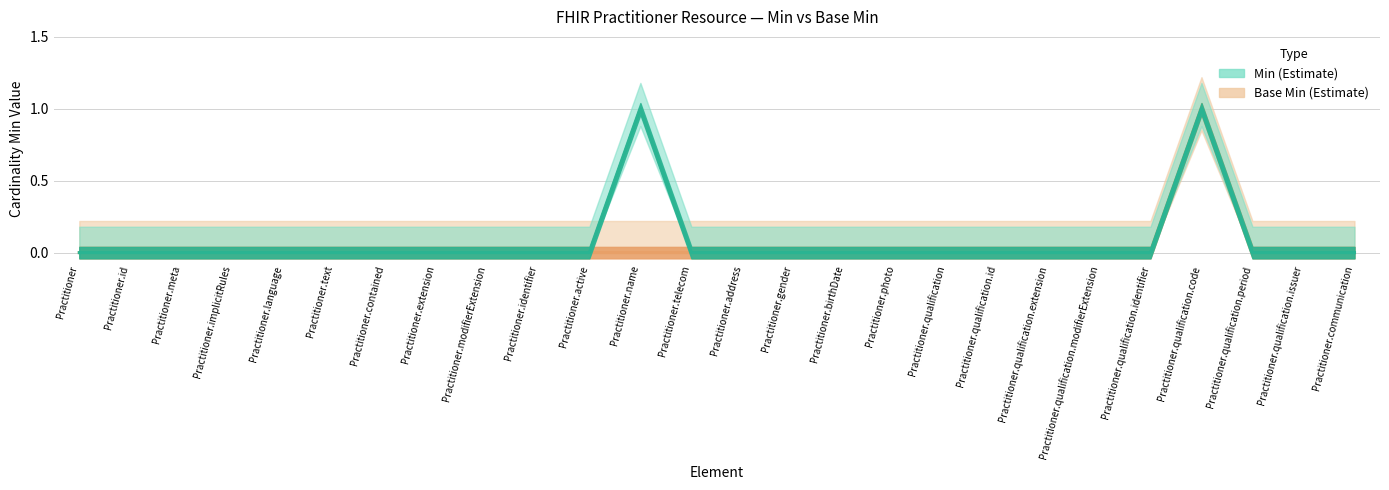

At Practitioner.qualification.identifier, list the series in order from largest to smallest.

Base Min, Min